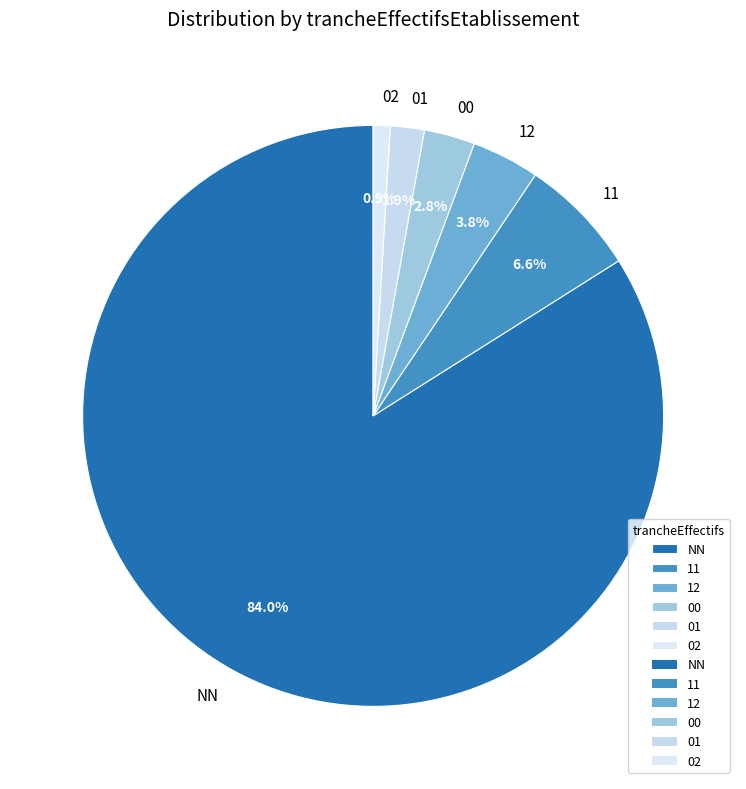

Which slice is the largest?

NN